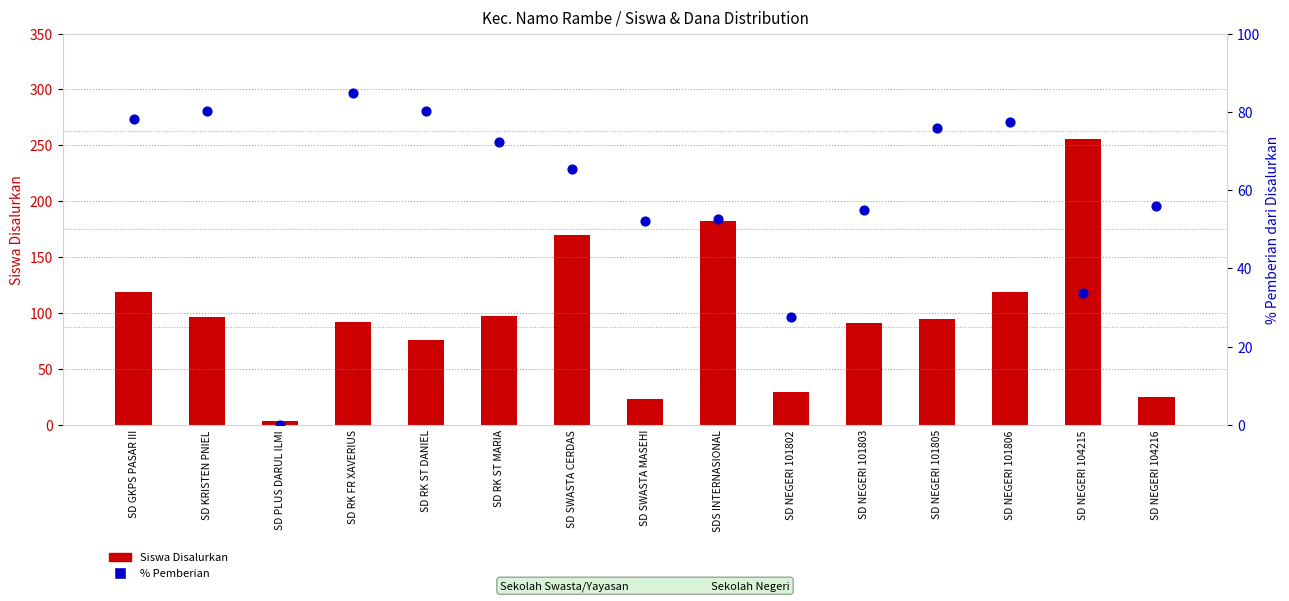

What are all the series names shown in the legend?

Siswa Disalurkan, % Pemberian